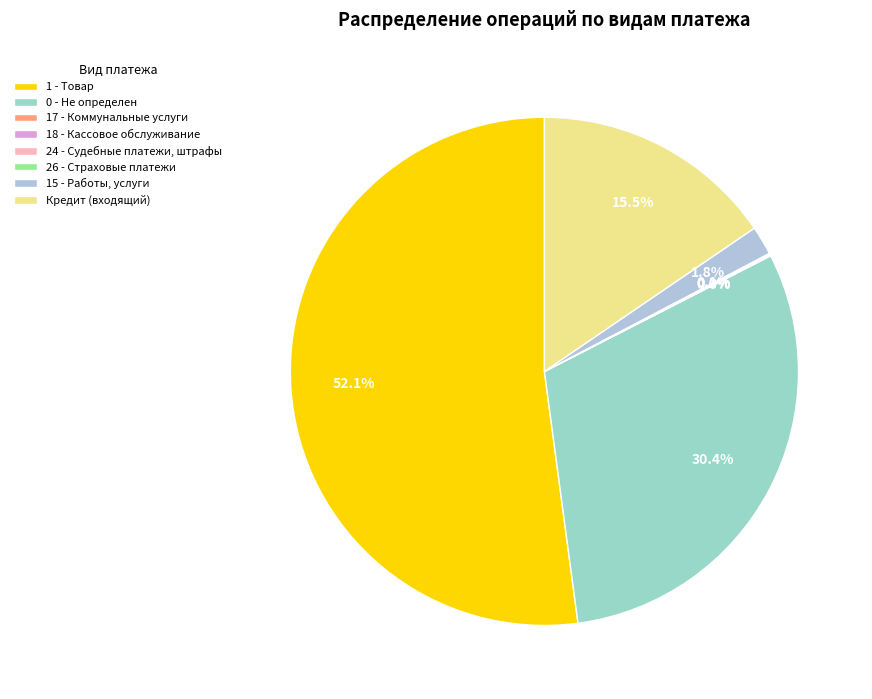

Is there any slice that represents more than half of the pie?

Yes